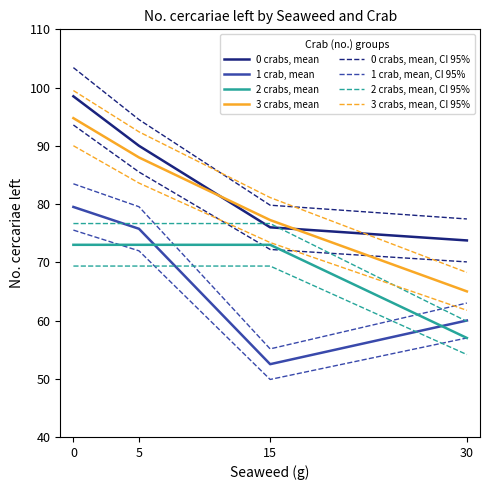

What is the minimum value for 1 crab, mean?

52.5